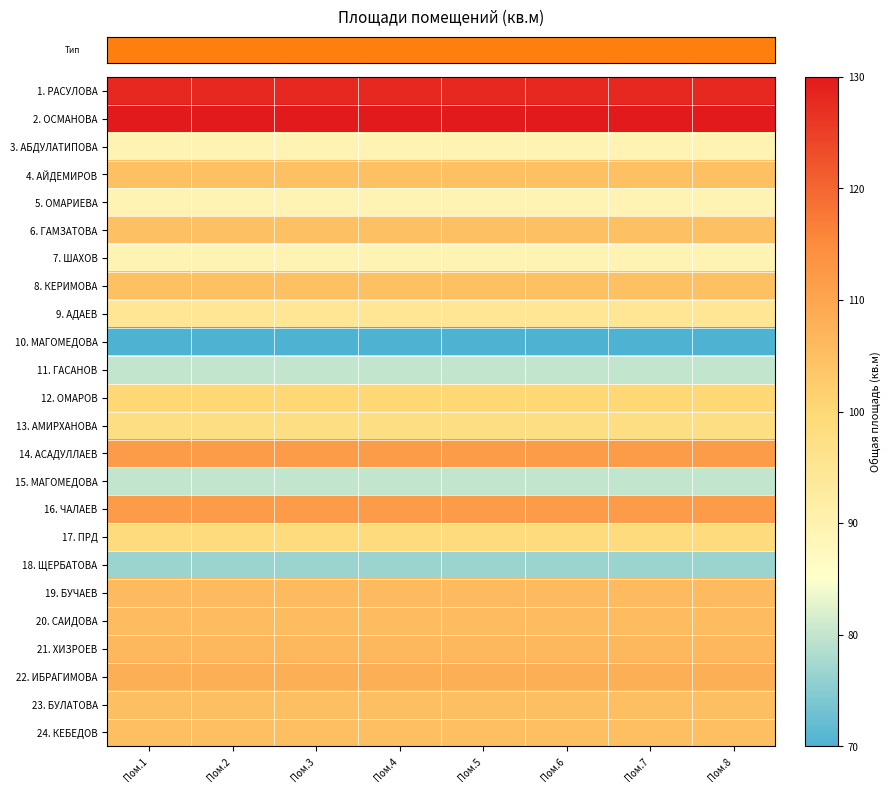

How many distinct data groups are displayed?

24